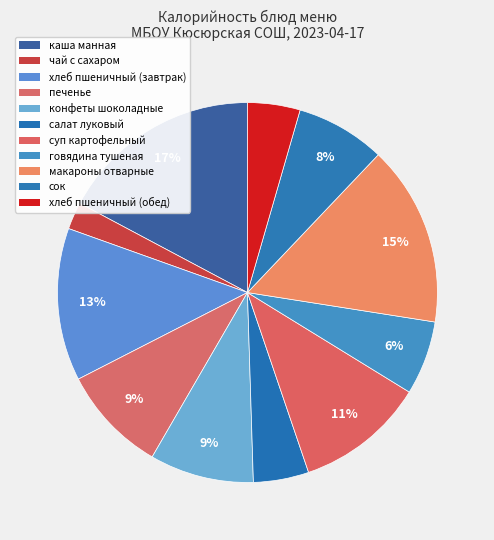

To the nearest percent, what percentage of the pie is макароны отварные?

15%